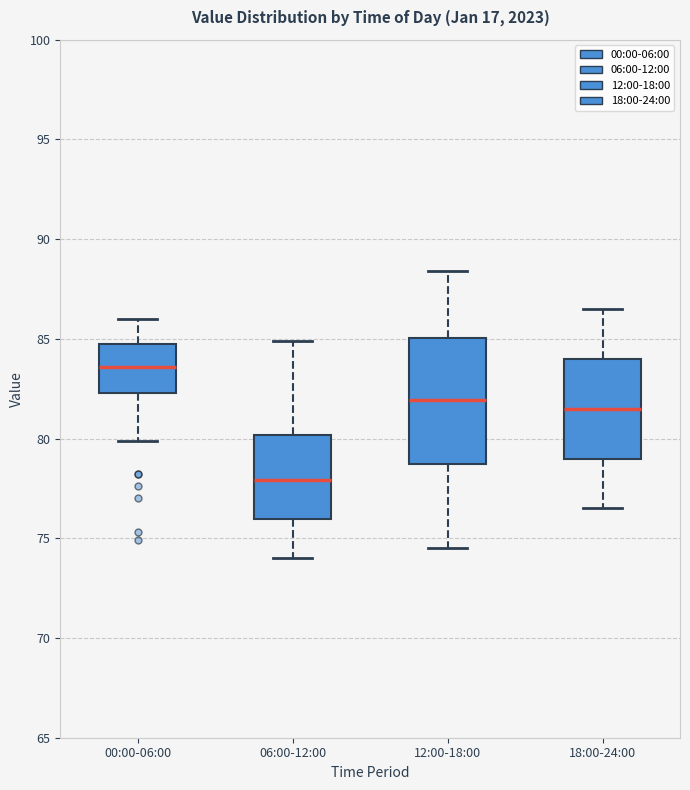

Reading left to right, transcribe this box plot: for each box, give where its median line is, the range the box spans, and where its two whiskers end, as read against the y-axis. The values are not printed on the chart, so give them approximately, as read against the axis.

00:00-06:00: median 83.5, box 82.5 to 84.5, whiskers 80.0 to 86.0
06:00-12:00: median 78.0, box 76.0 to 80.0, whiskers 74.0 to 85.0
12:00-18:00: median 82.0, box 79.0 to 85.0, whiskers 74.5 to 88.5
18:00-24:00: median 81.5, box 79.0 to 84.0, whiskers 76.5 to 86.5